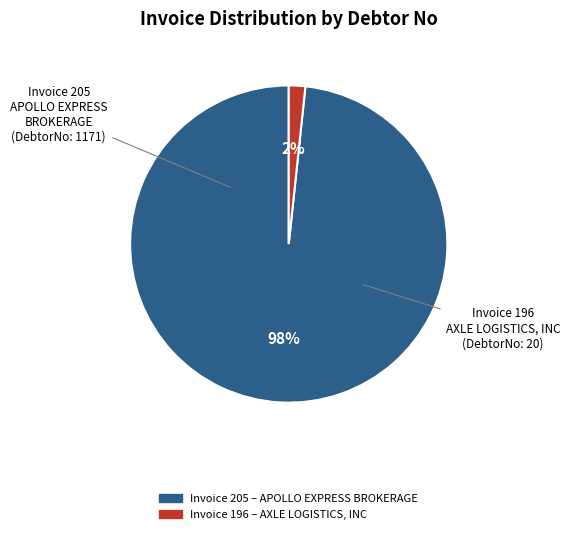

To the nearest percent, what is the average slice percentage?

50%